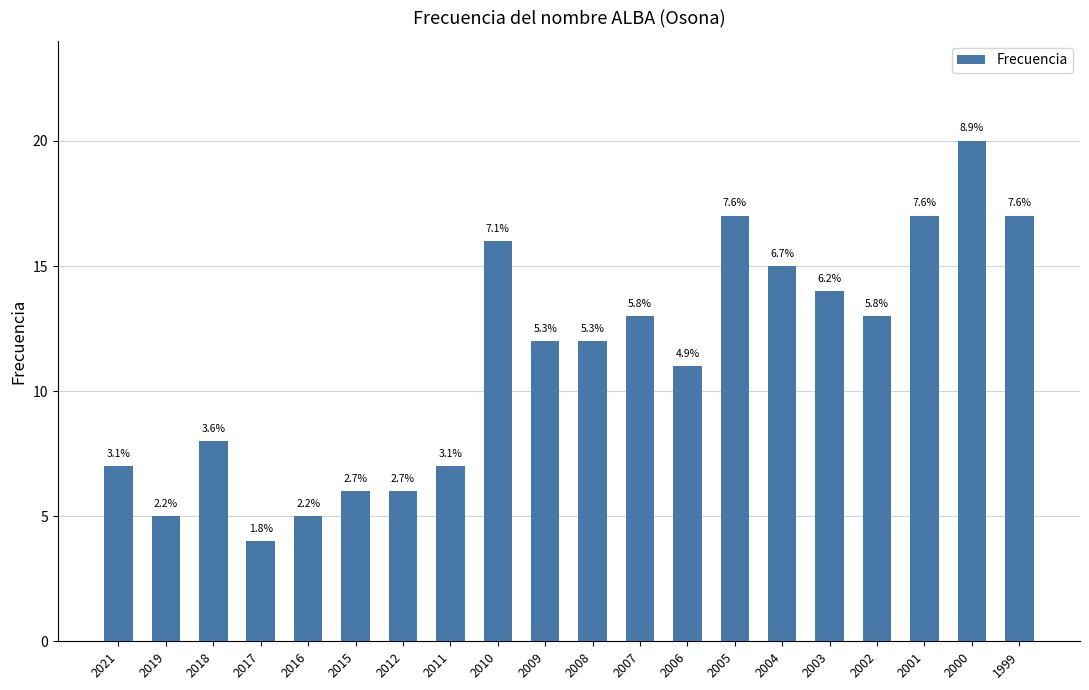

Is it true that the value at 2008 is 12?

True